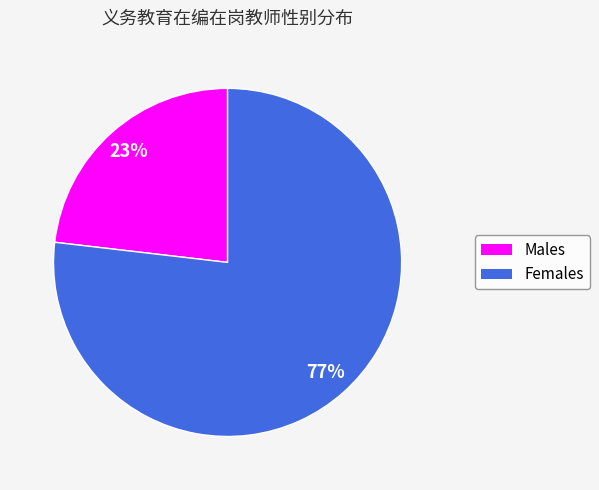

Is there a majority slice in this chart?

Yes